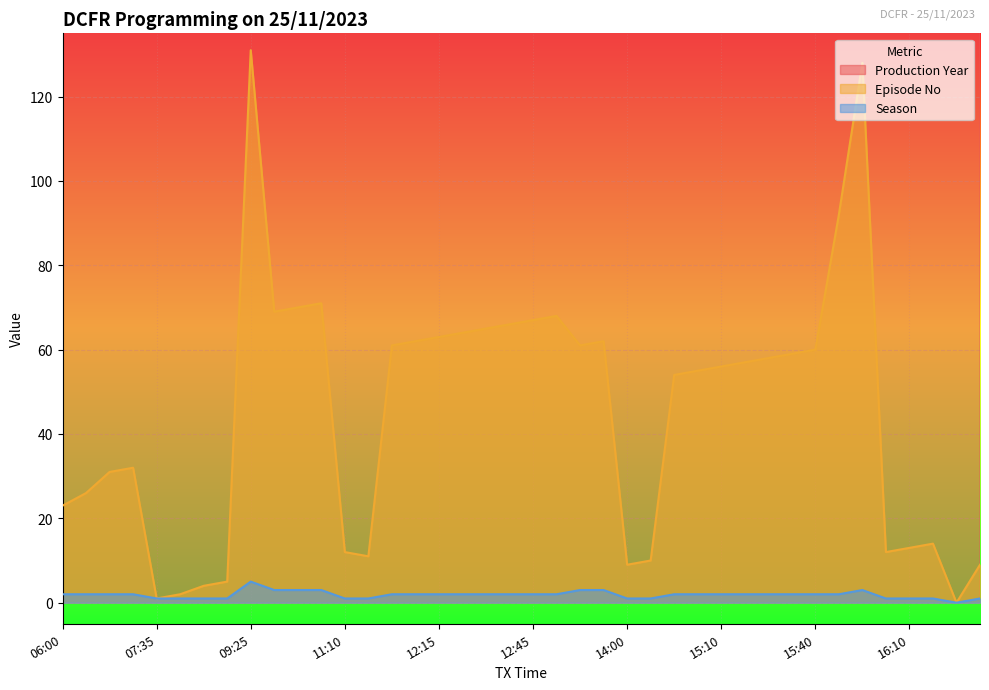

The value of Episode No at 11:40 is 11. True or false?

True